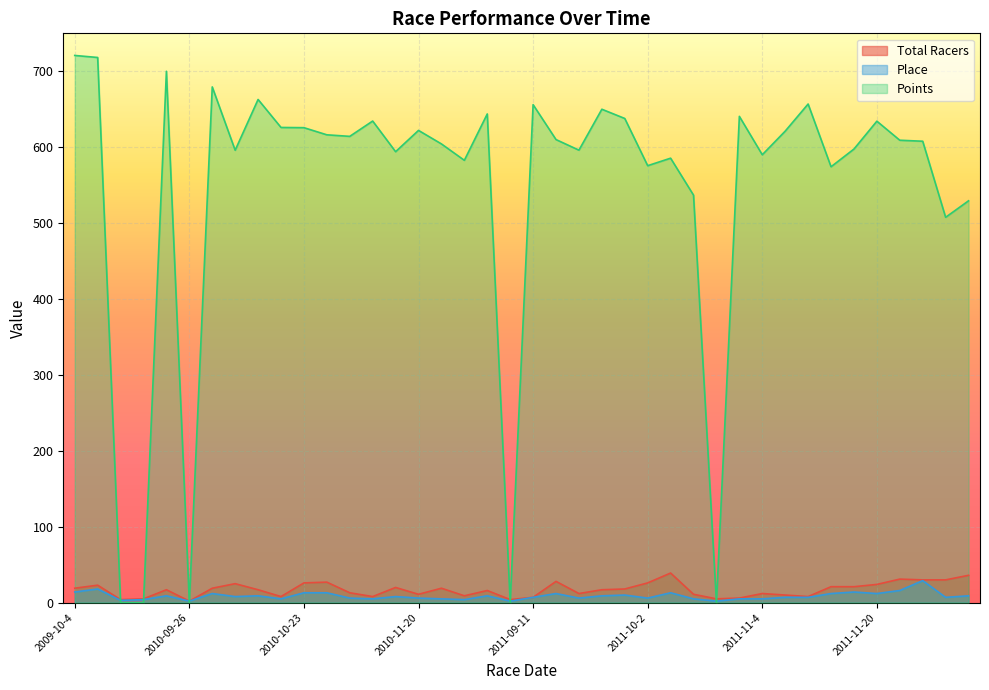

Which series has the largest range (max minus min)?

Points